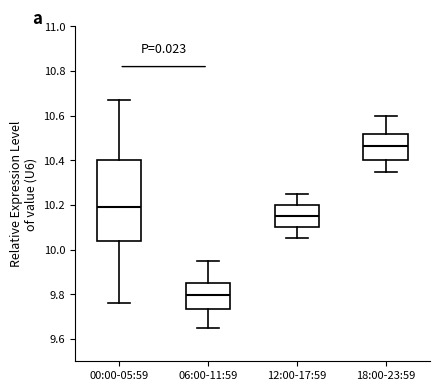

Which box is the tallest, from its lower edge to its upper edge?

00:00-05:59